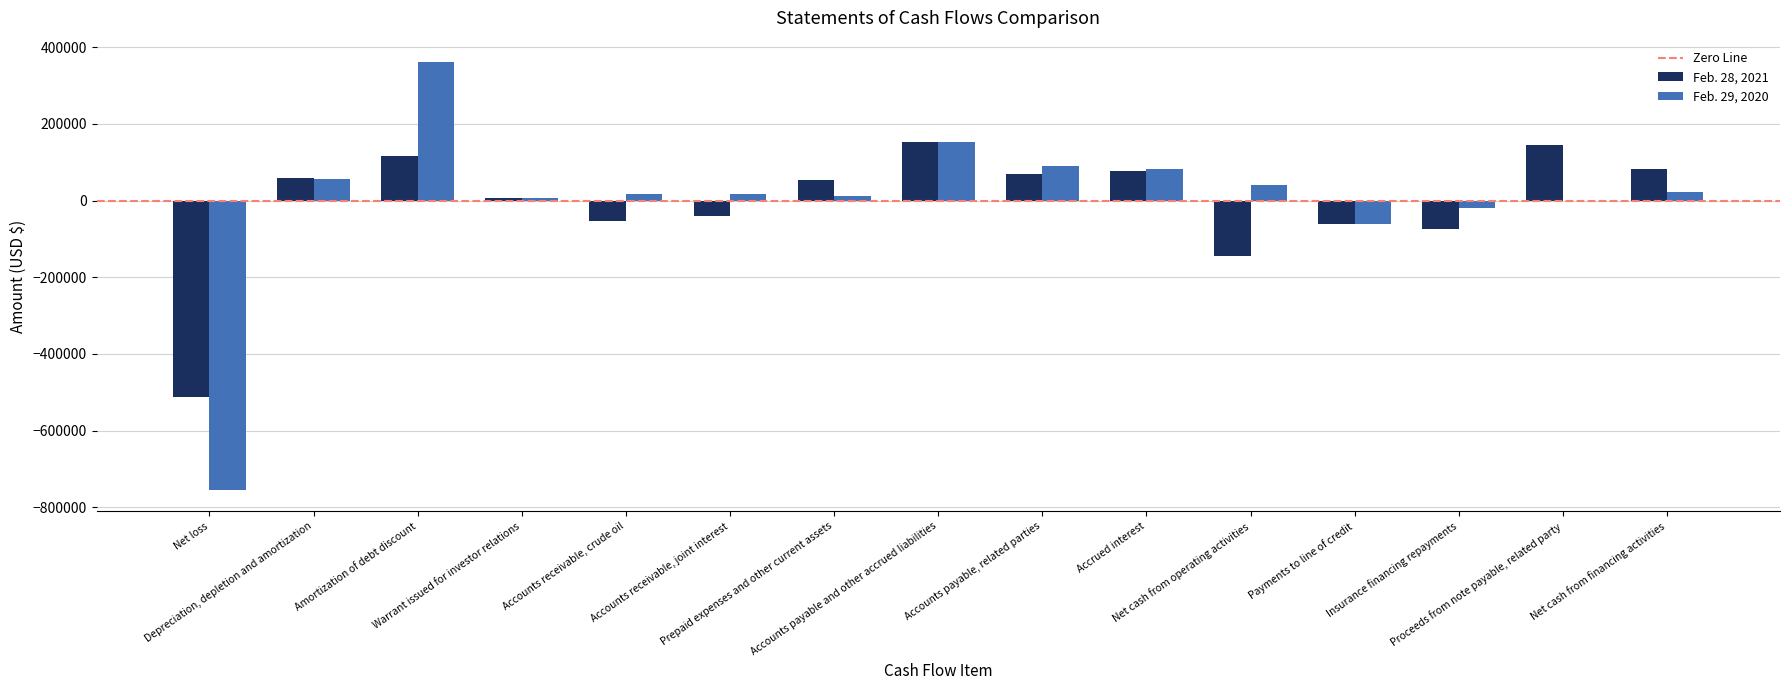

Does the chart contain stacked bars?

No